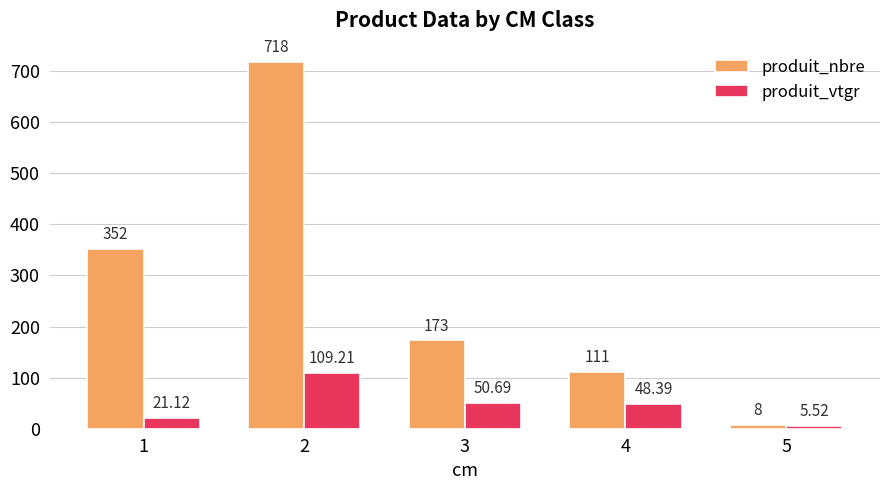

Reading left to right, extract all data points from this chart.

produit_nbre: 352.0	718.0	173.0	111.0	8.0
produit_vtgr: 21.1	109.2	50.7	48.4	5.5